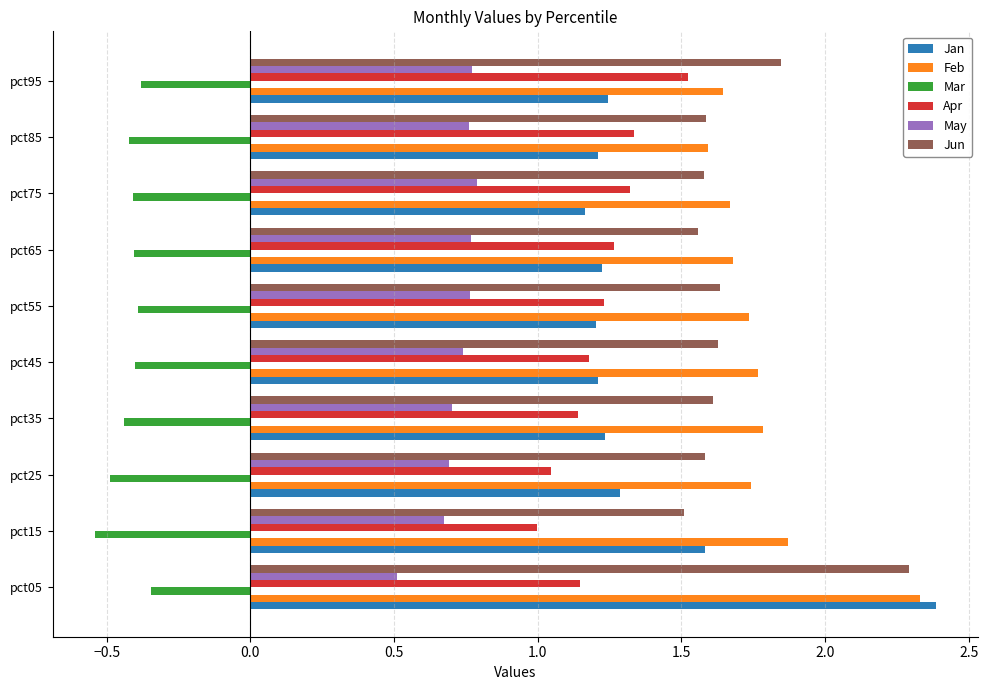

Rank the series by their maximum value, from highest to lowest.

Jan, Feb, Jun, Apr, May, Mar